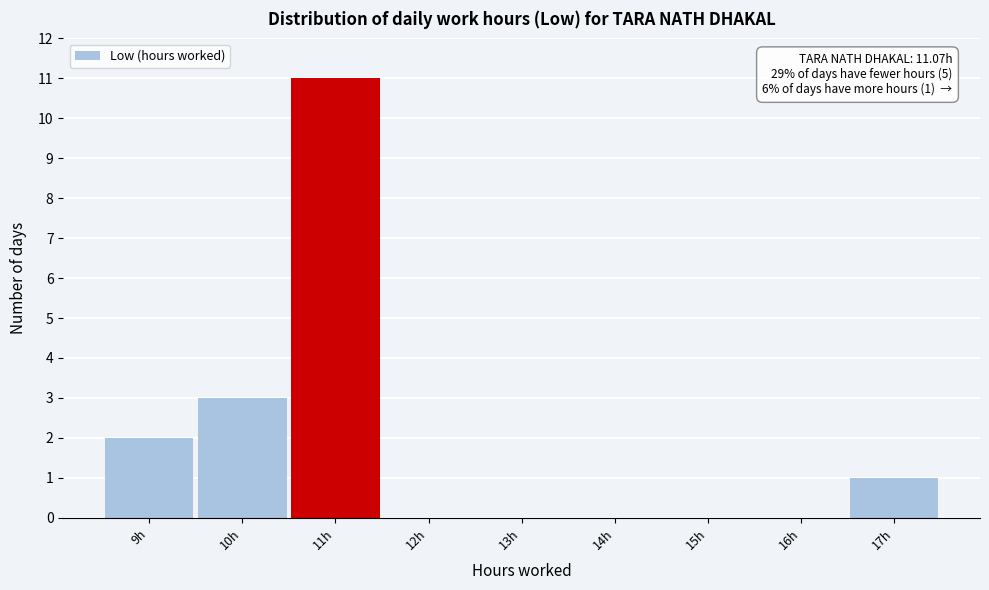

Reading left to right, transcribe all the data shown in this chart.

9h=2	10h=3	11h=11	12h=0	13h=0	14h=0	15h=0	16h=0	17h=1